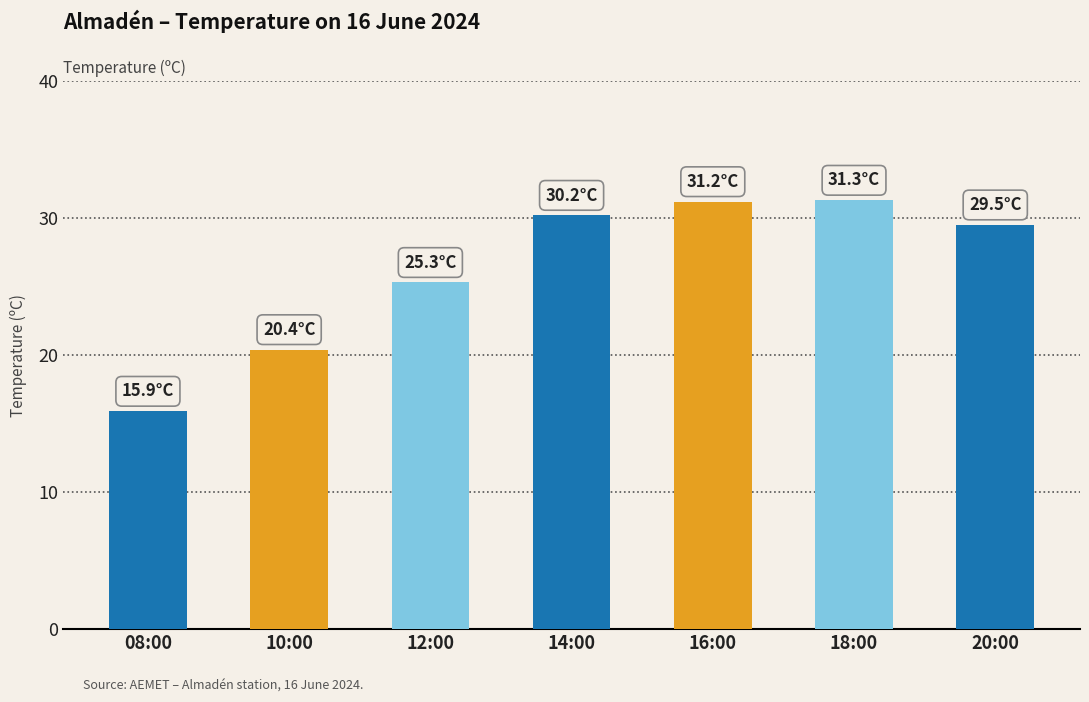

What is the smallest value displayed?

15.9